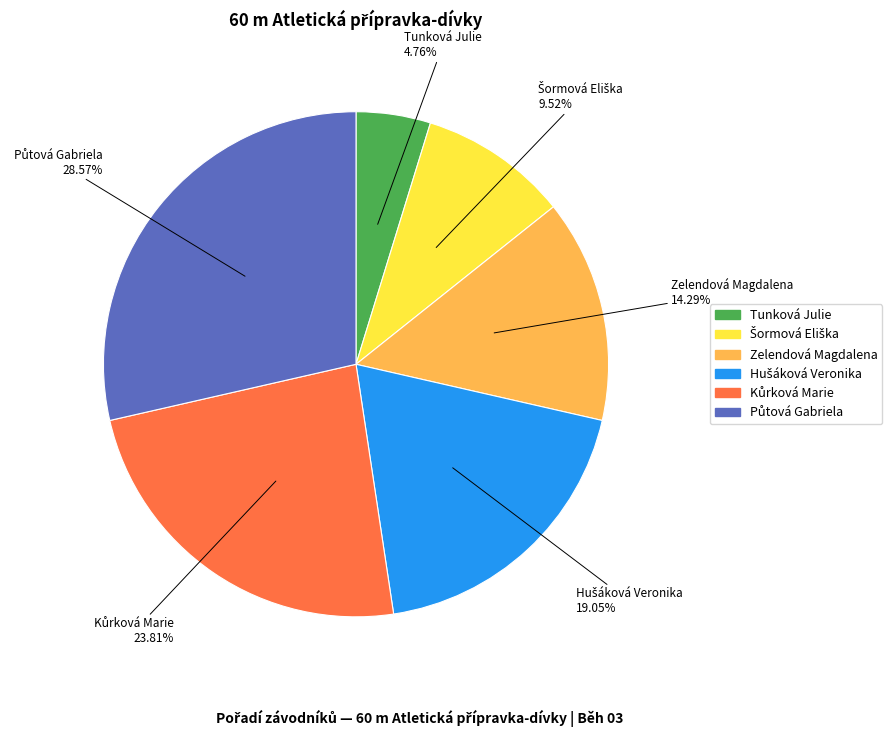

Is there any slice that represents more than half of the pie?

No